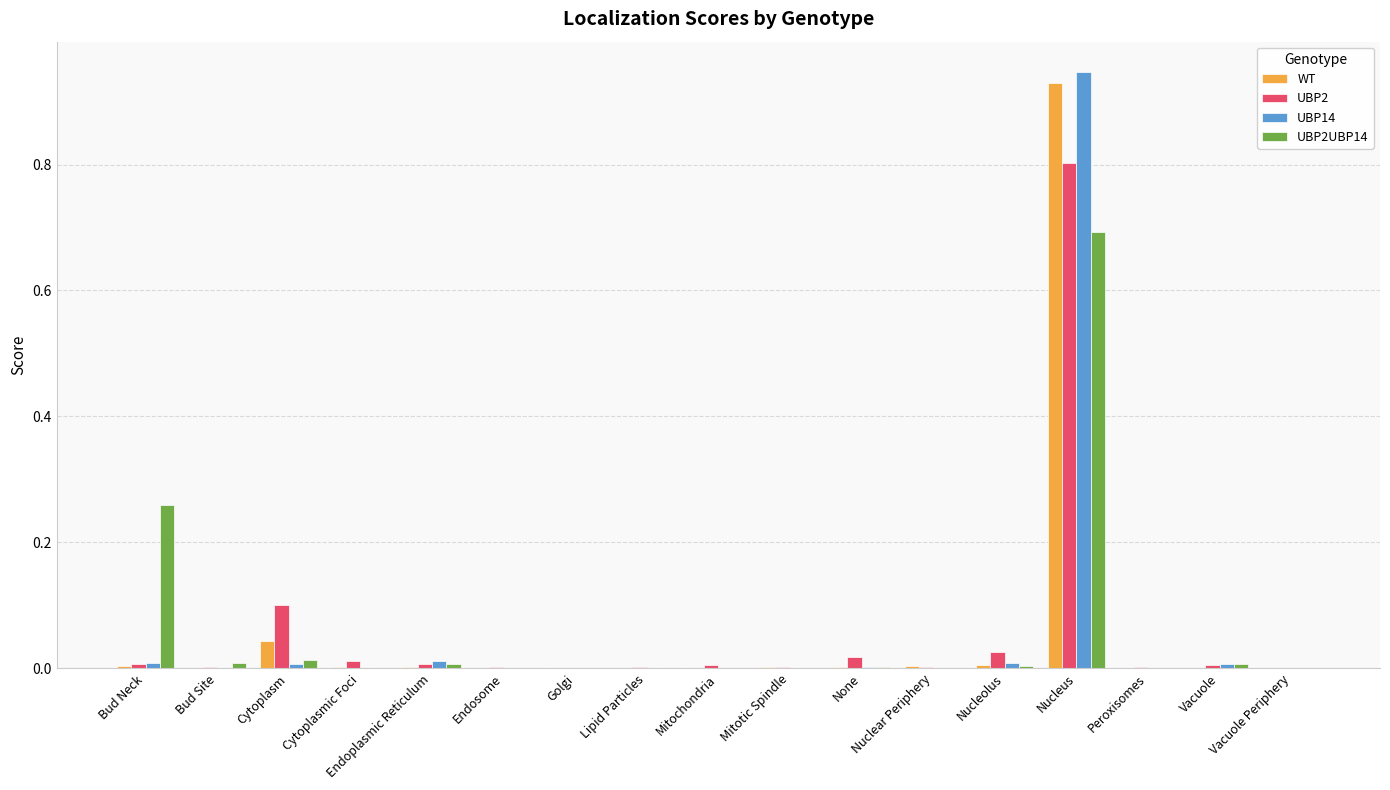

At which category is the sum across all series the highest?

Nucleus